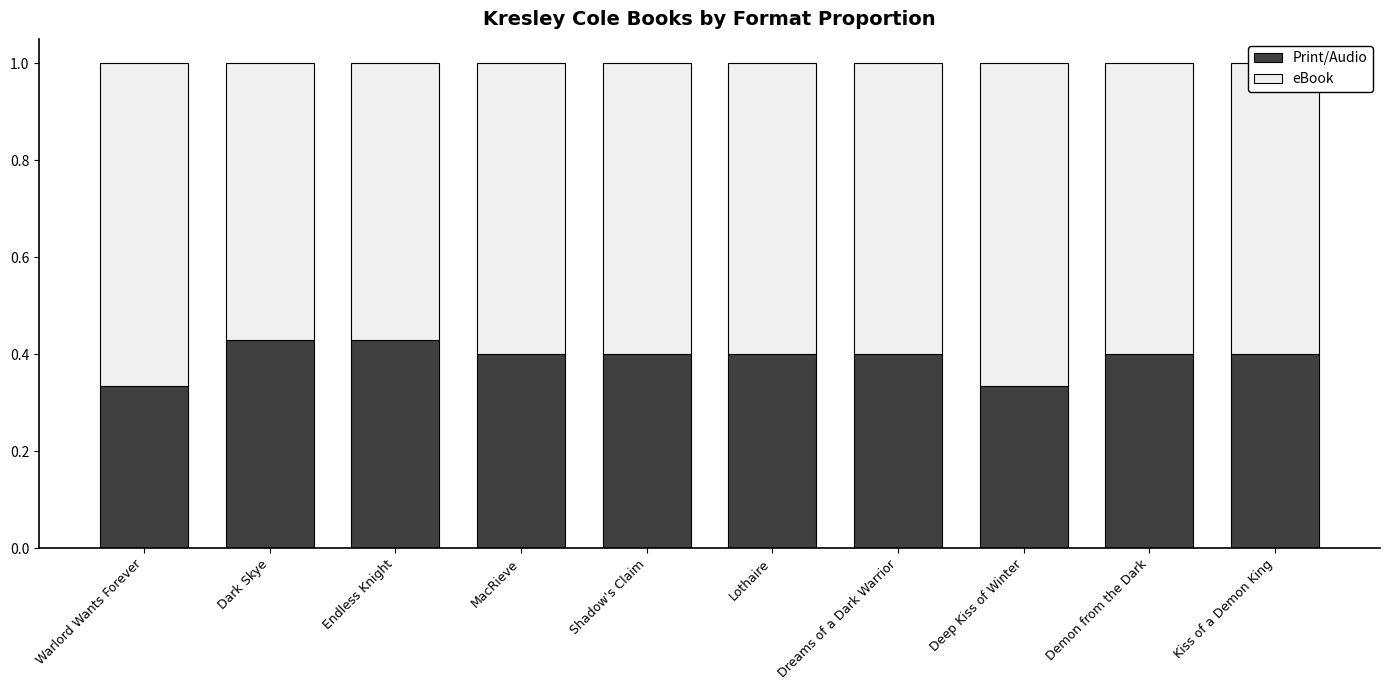

How many categories are shown in the chart?

10